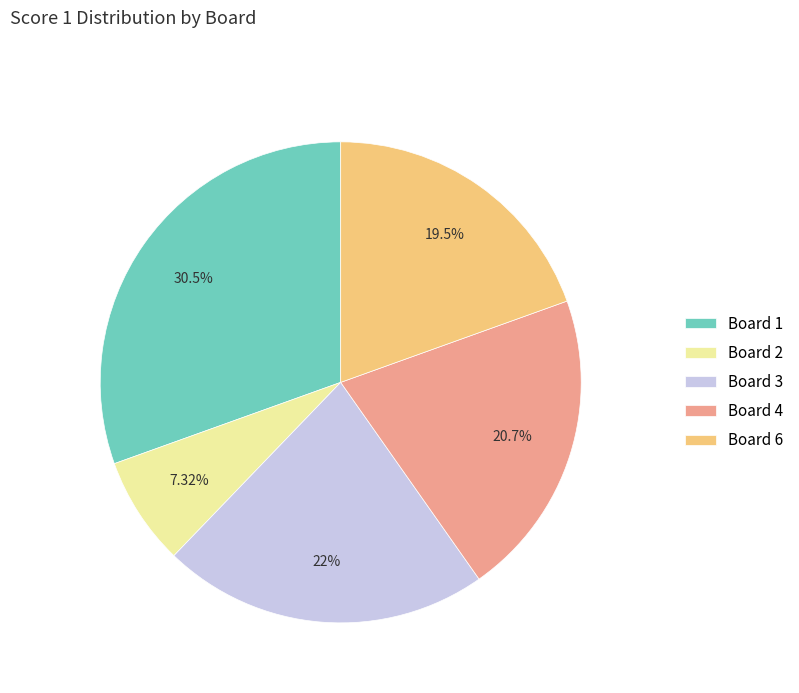

To the nearest percent, what is the average slice percentage?

20%